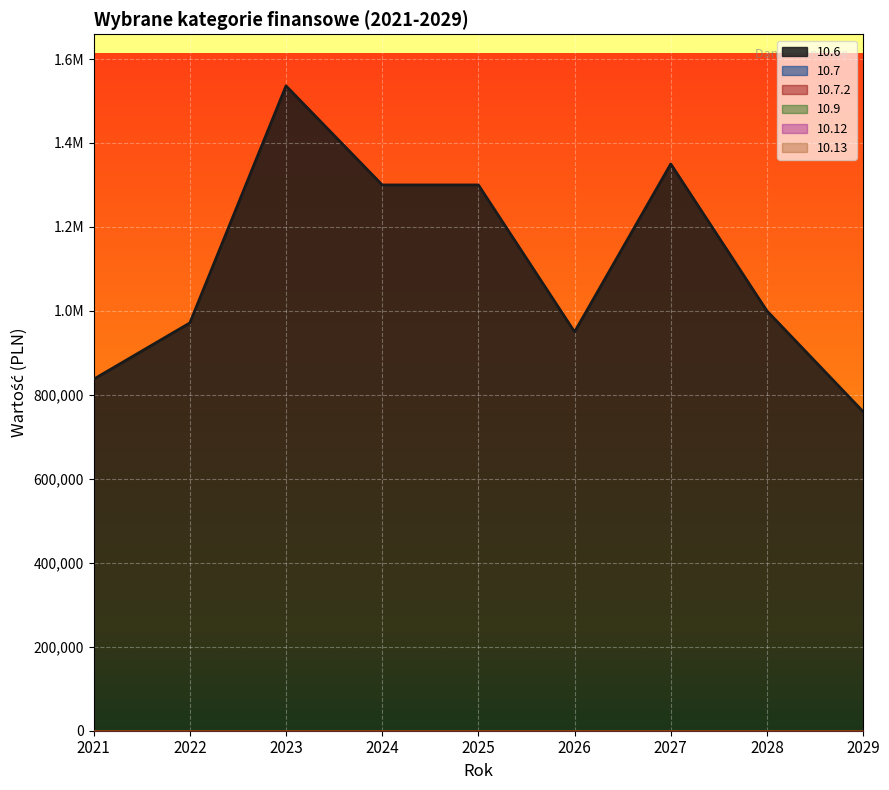

What are all the series names shown in the legend?

10.6, 10.7, 10.7.2, 10.9, 10.12, 10.13